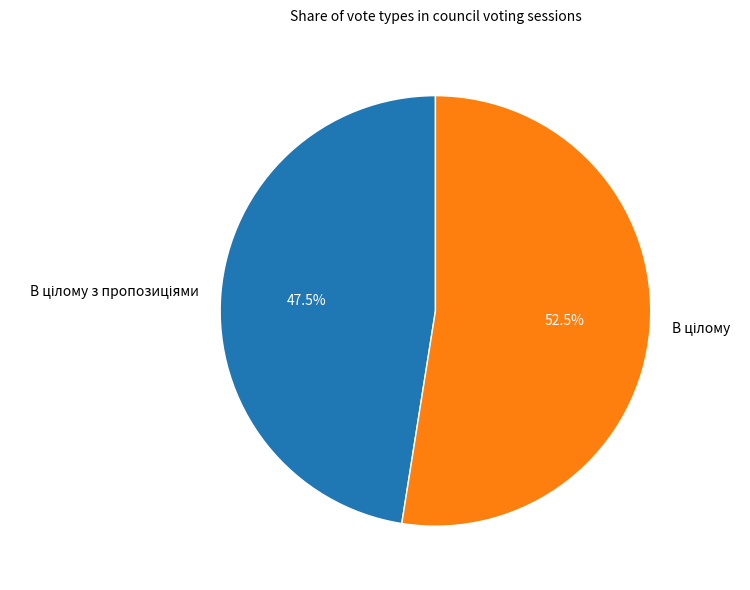

Does any single category account for the majority?

Yes